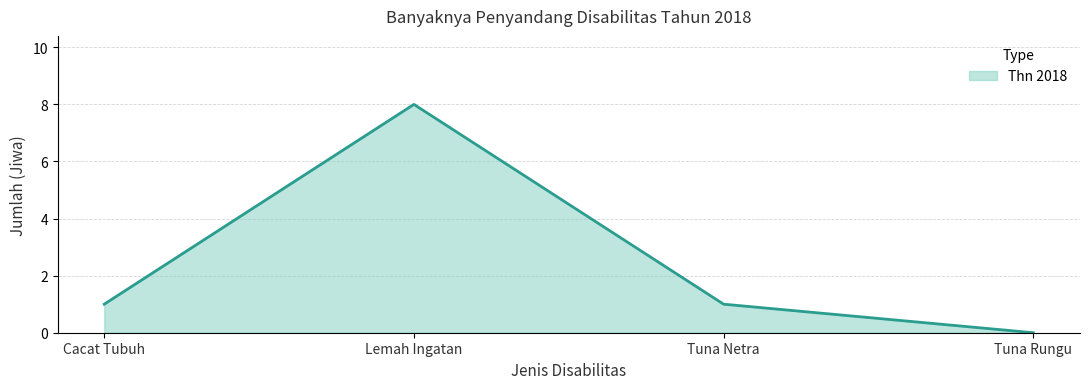

Reading right to left, list all the values displayed in this chart.

0	1	8	1